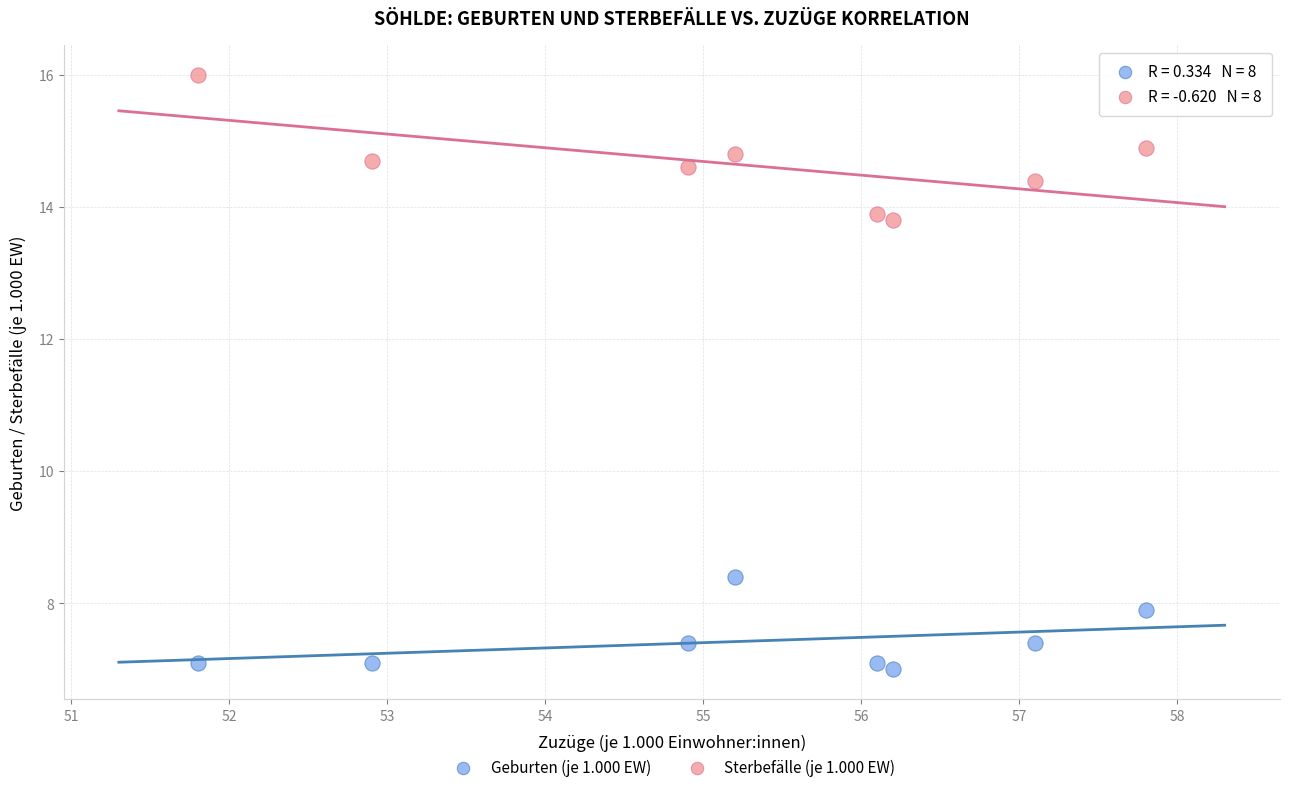

Which series reaches the minimum Y coordinate?

Geburten (je 1.000 EW)